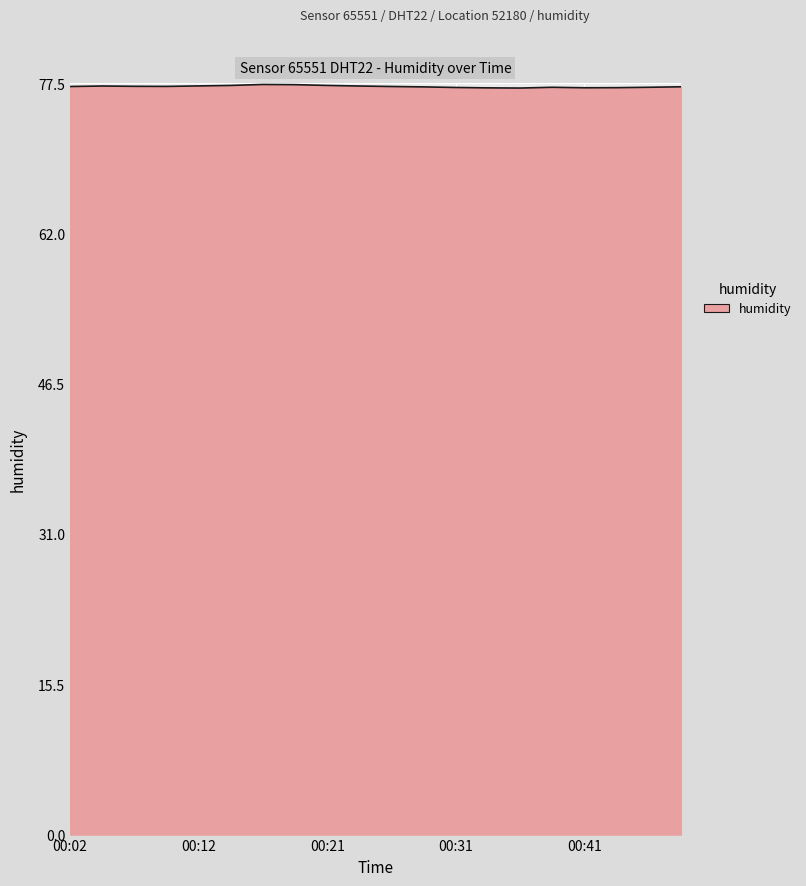

What is the minimum value shown in the chart?

77.0